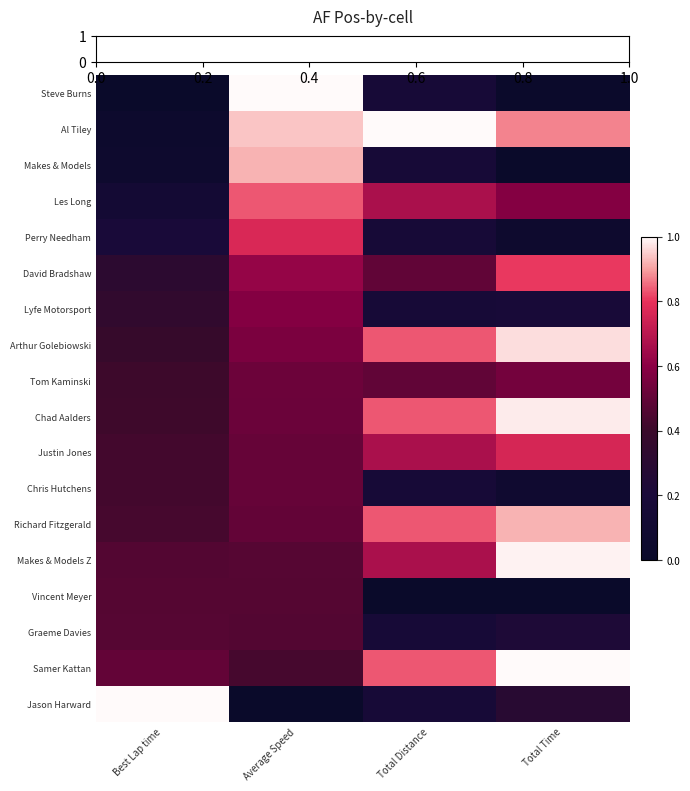

What is the greatest value displayed?

1.0